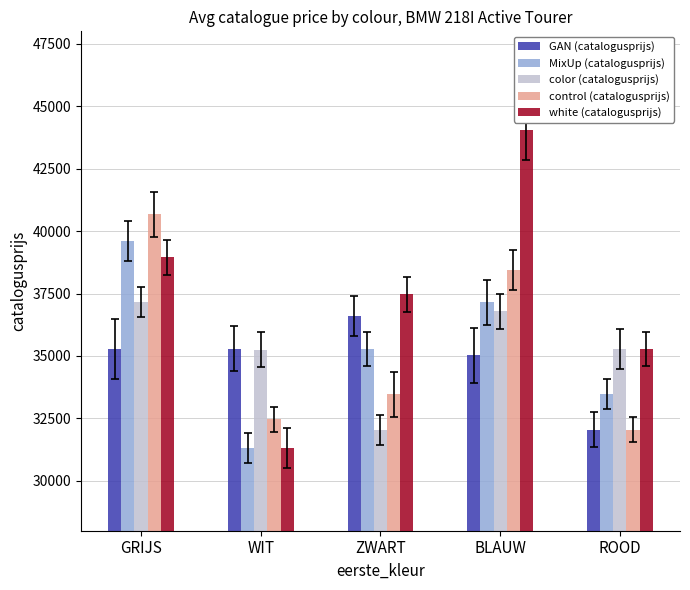

At how many categories does at least one series exceed 41804?

1